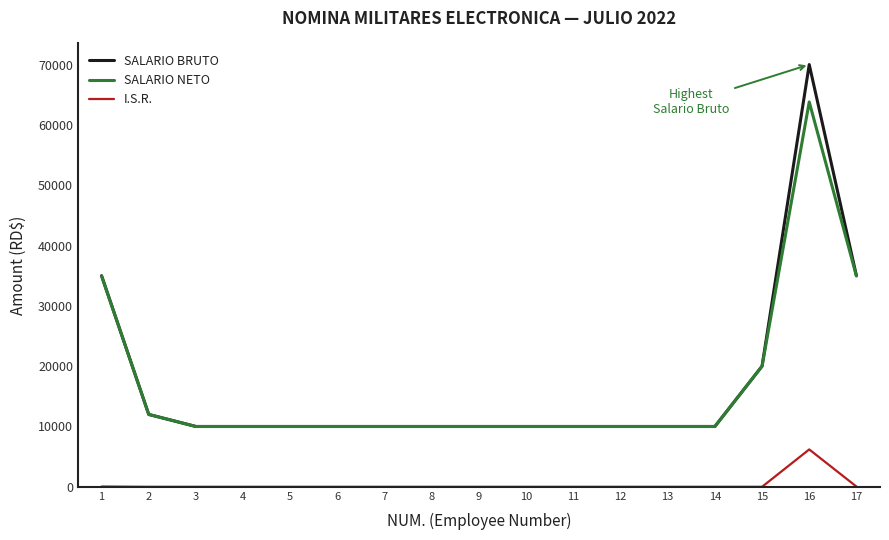

Rank the series by their maximum value, from highest to lowest.

SALARIO BRUTO, SALARIO NETO, I.S.R.